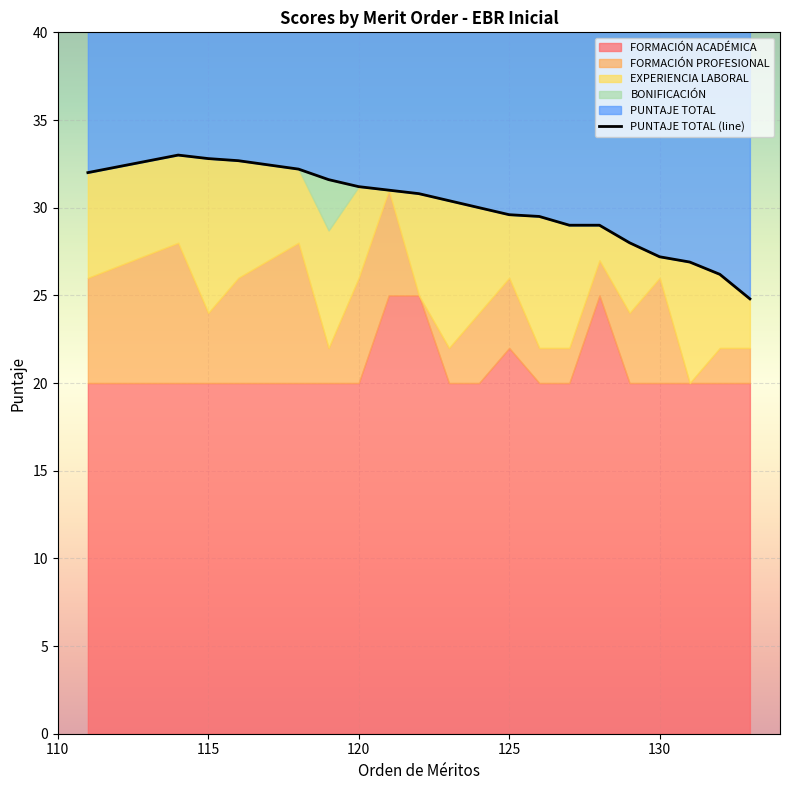

How many values in the FORMACIÓN PROFESIONAL series exceed 4?

7